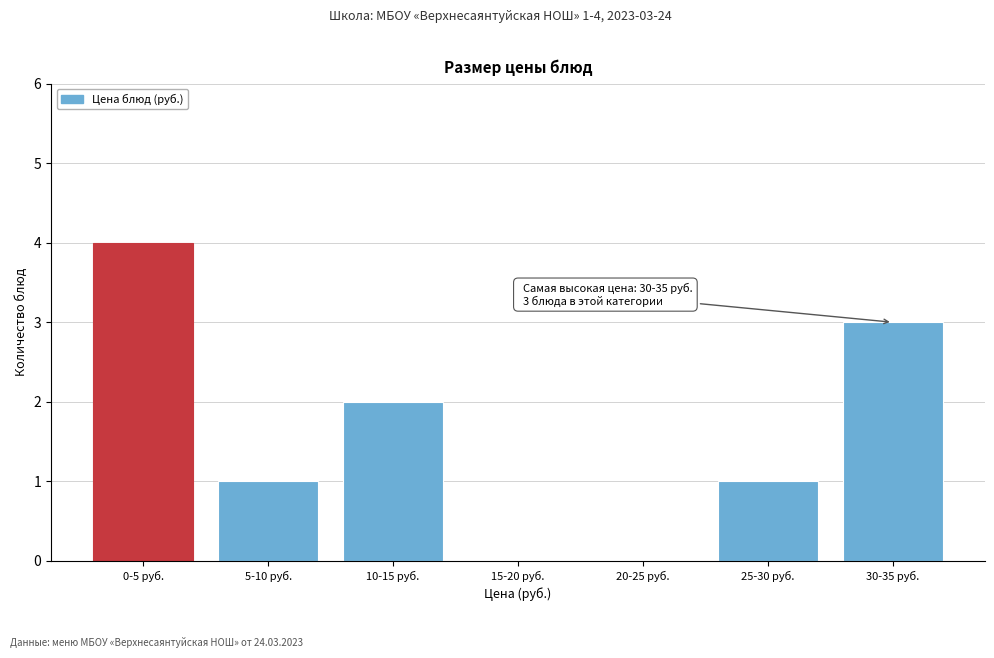

Reading right to left, transcribe all the data shown in this chart.

30-35 руб.=3	25-30 руб.=1	20-25 руб.=0	15-20 руб.=0	10-15 руб.=2	5-10 руб.=1	0-5 руб.=4